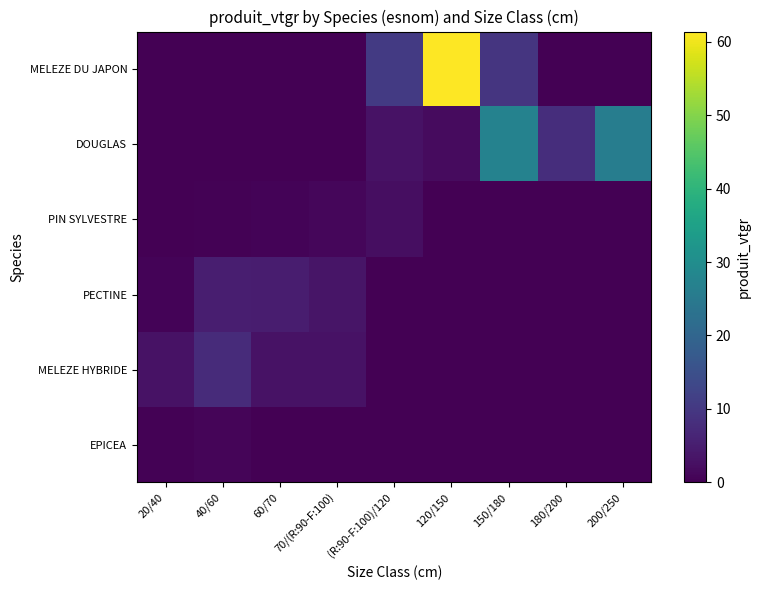

At which category does the chart reach its minimum across all series?

60/70